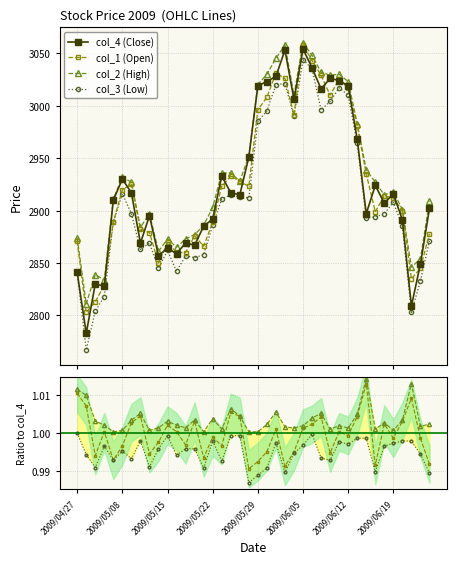

At how many categories does at least one series exceed 2780?

40